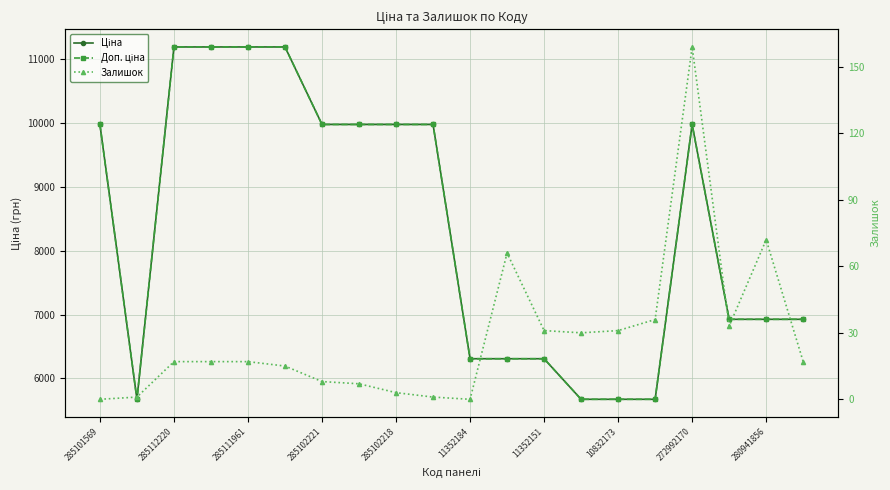

The value of Ціна at 285102221 is 19069.1. True or false?

False